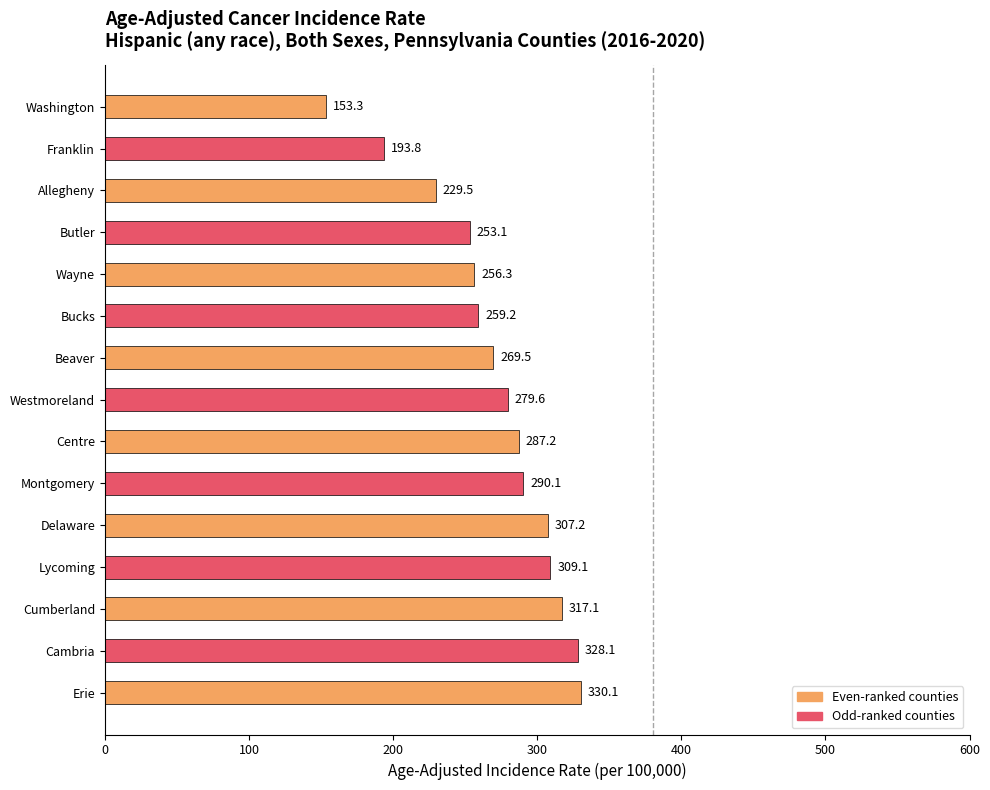

What is the average value?

270.9